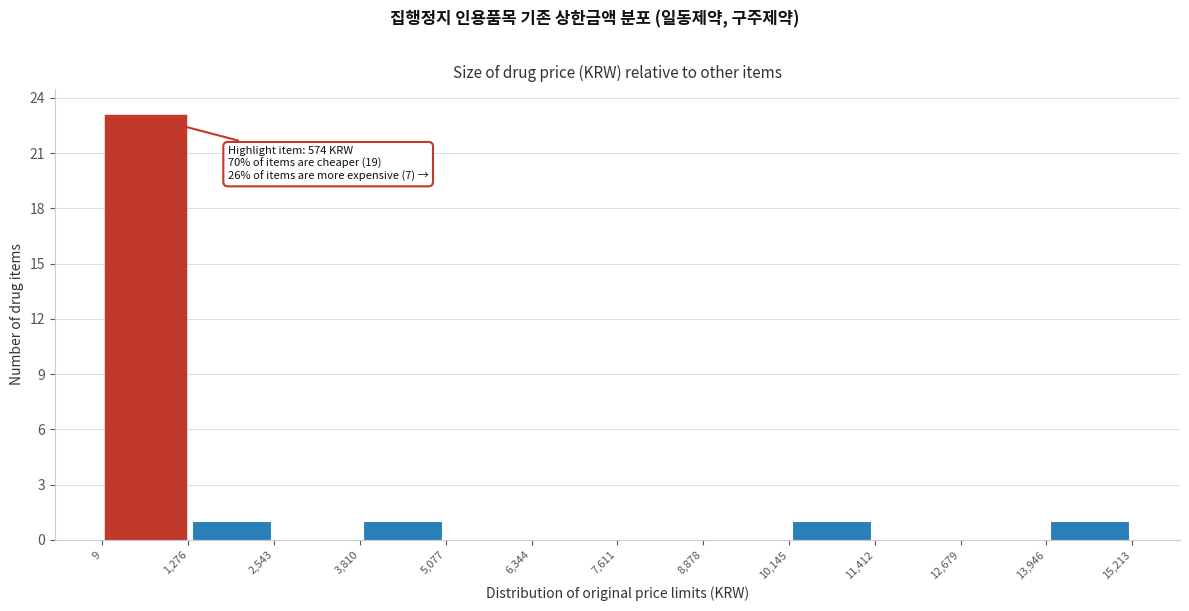

Which range on the x-axis has the tallest bar?

9 to 1,276